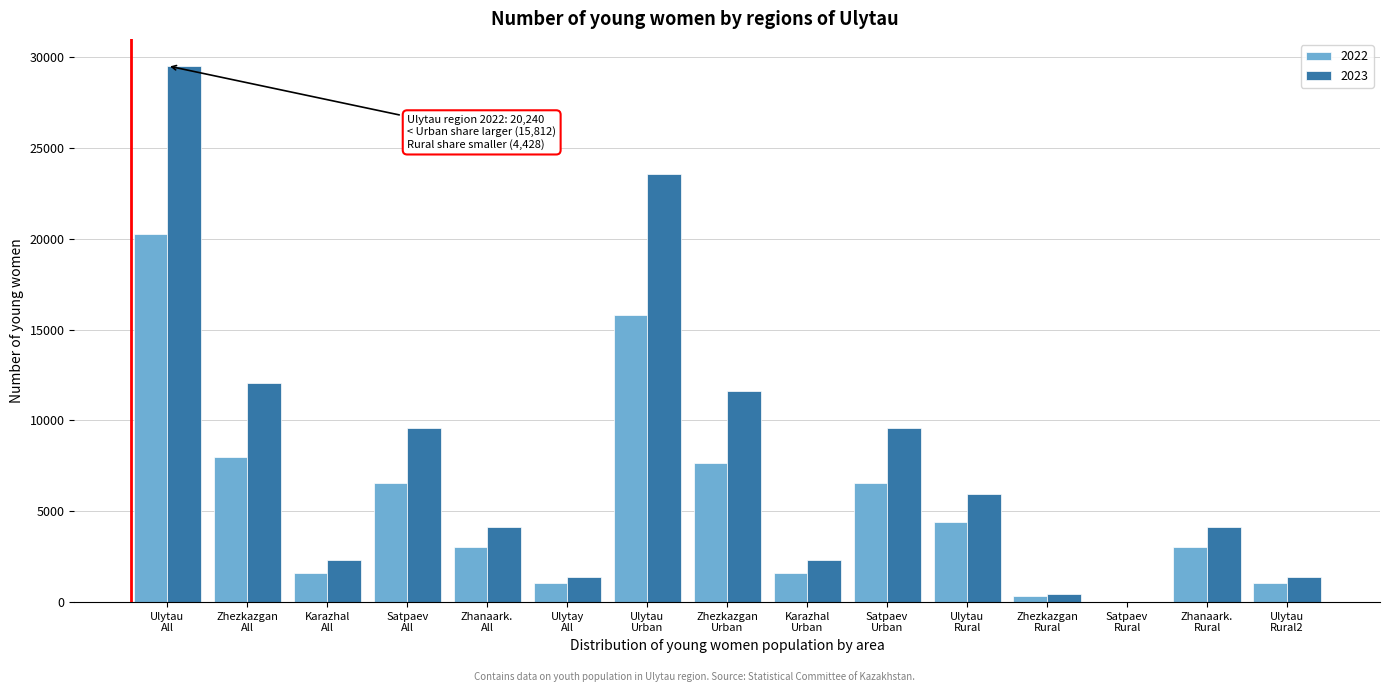

Which series has the largest total across all categories?

2023